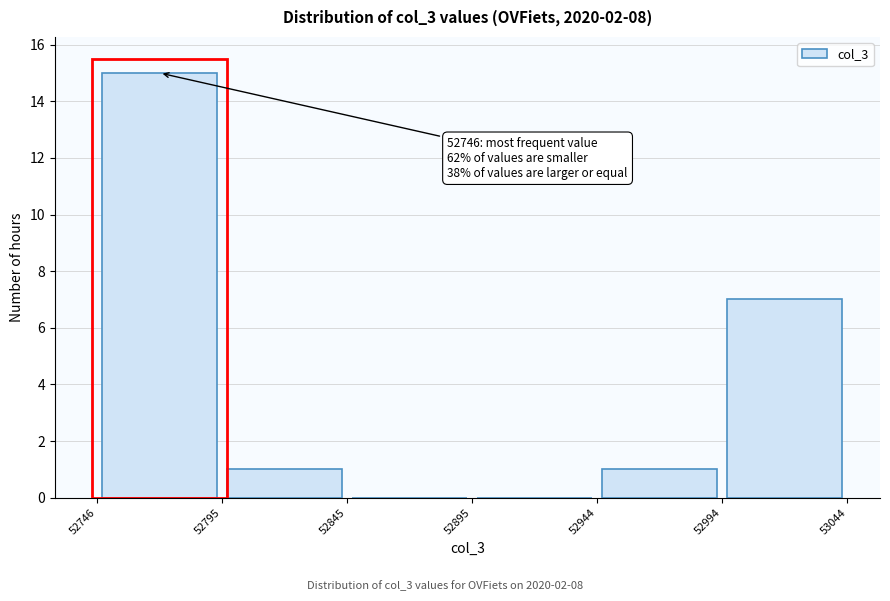

Which range on the x-axis has the tallest bar?

52746 to 52795